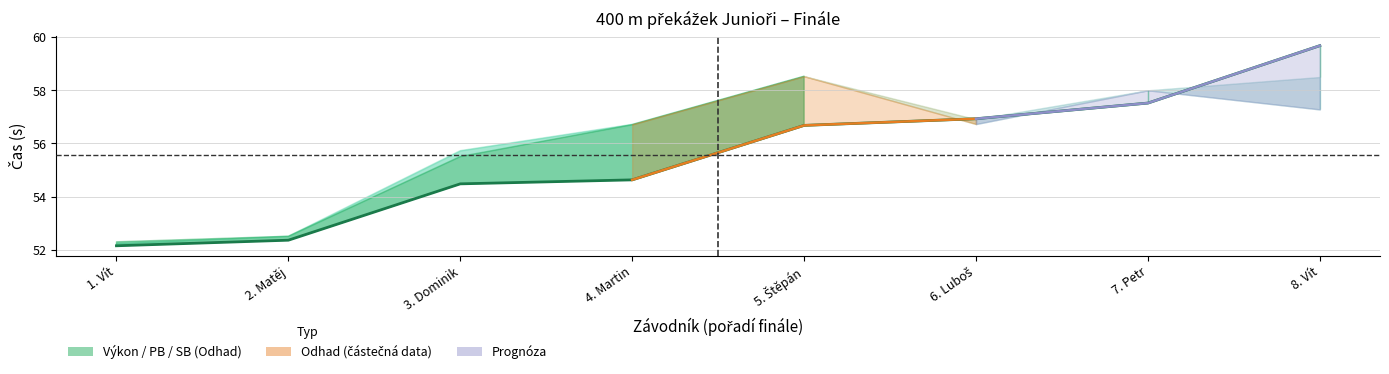

Read the value at 3. Dominik.

54.5